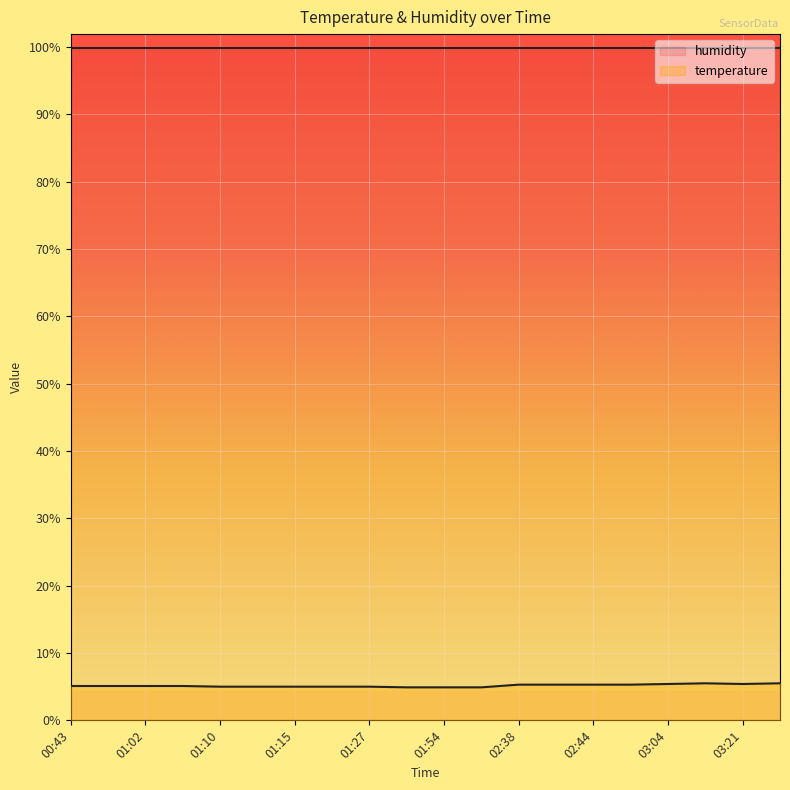

Does the chart display data point markers on the line(s)?

No